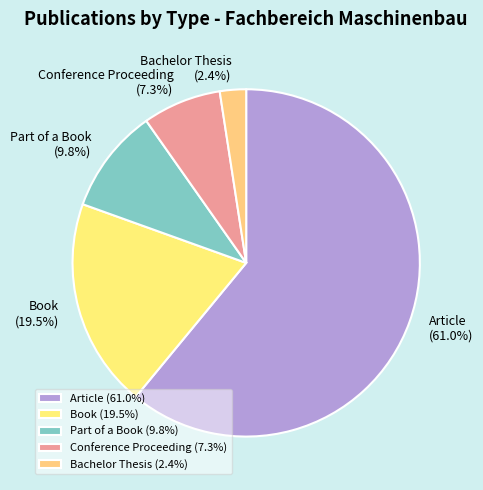

What is the largest slice in the pie chart?

Article